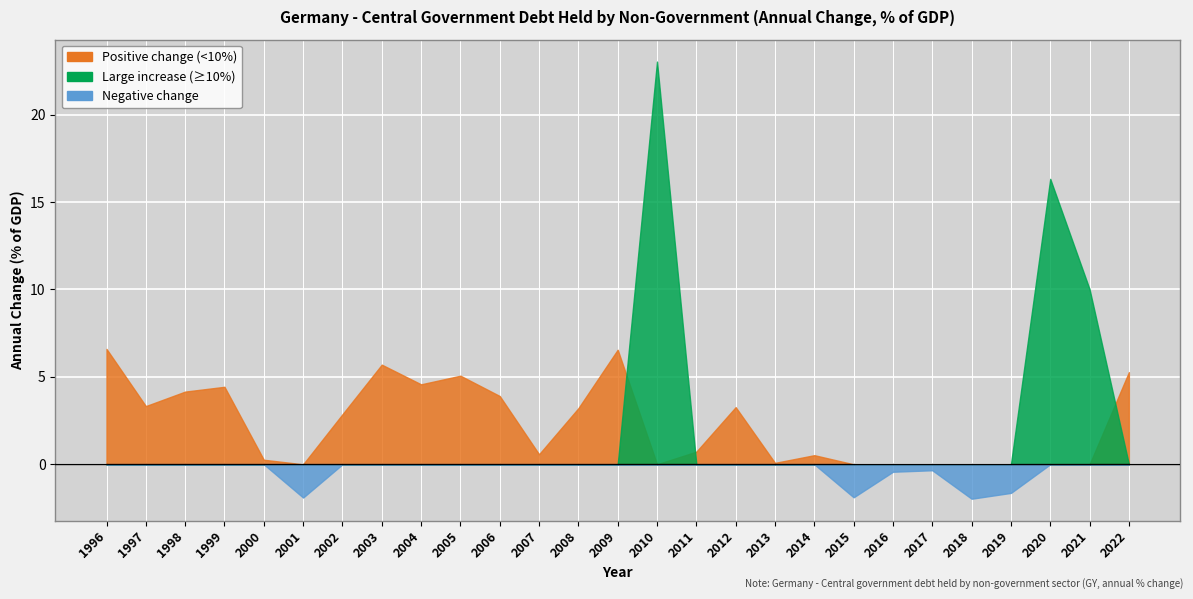

At which category does the chart reach its peak across all series?

2010